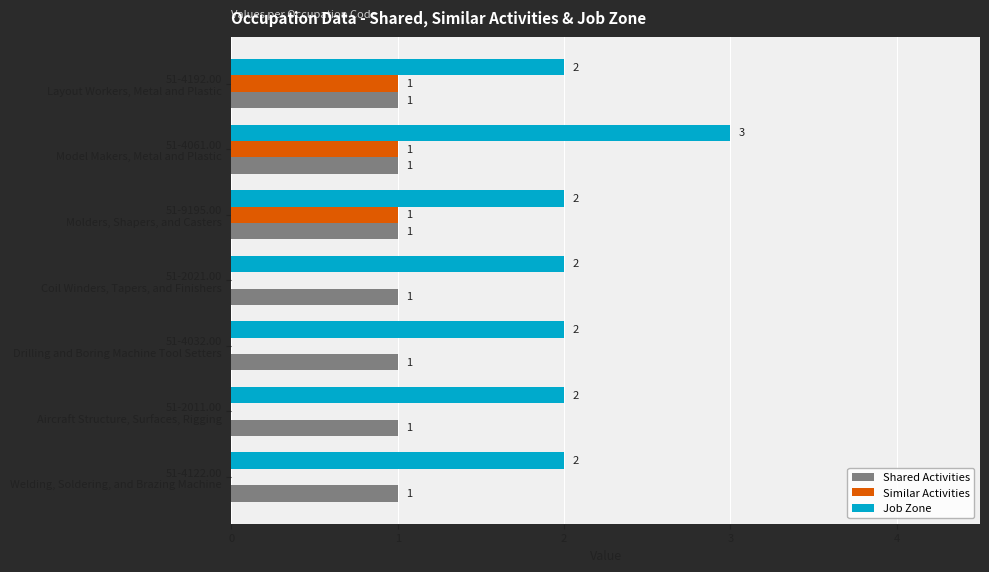

What is the greatest value displayed?

3